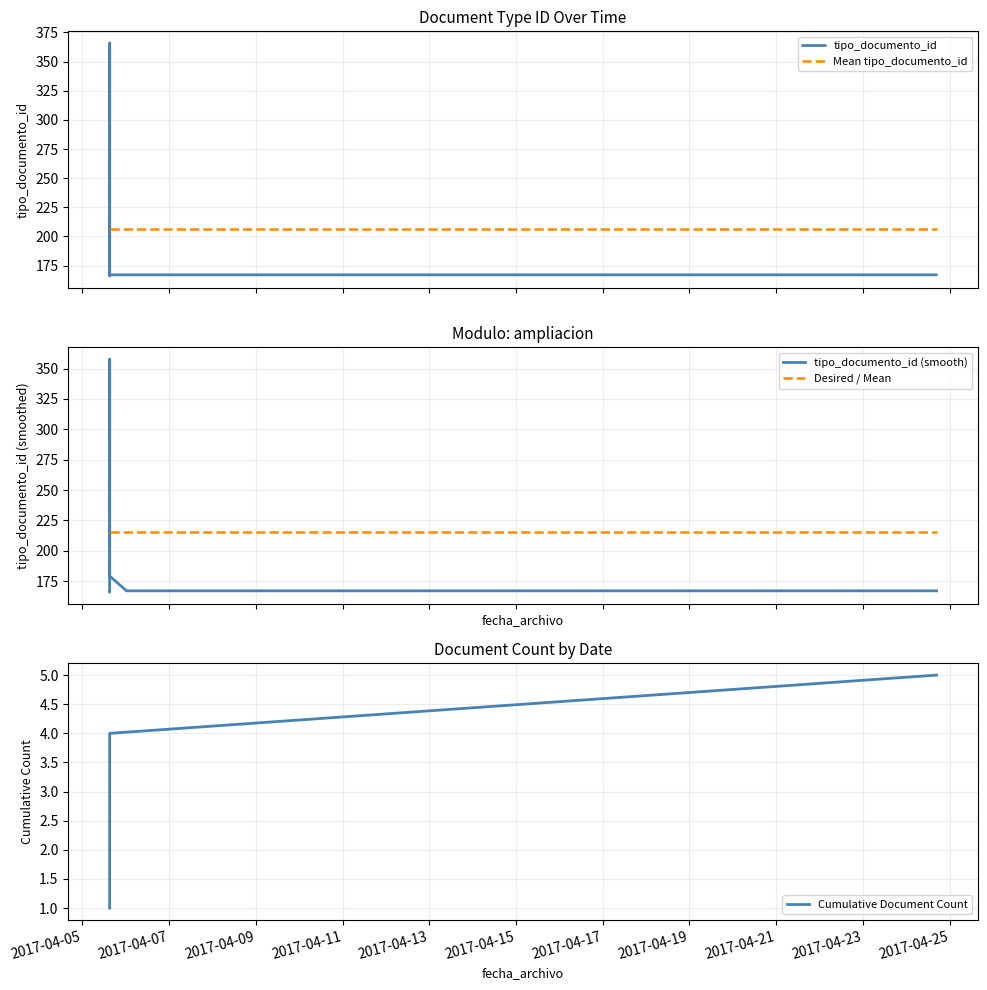

What is the smallest value displayed?

166